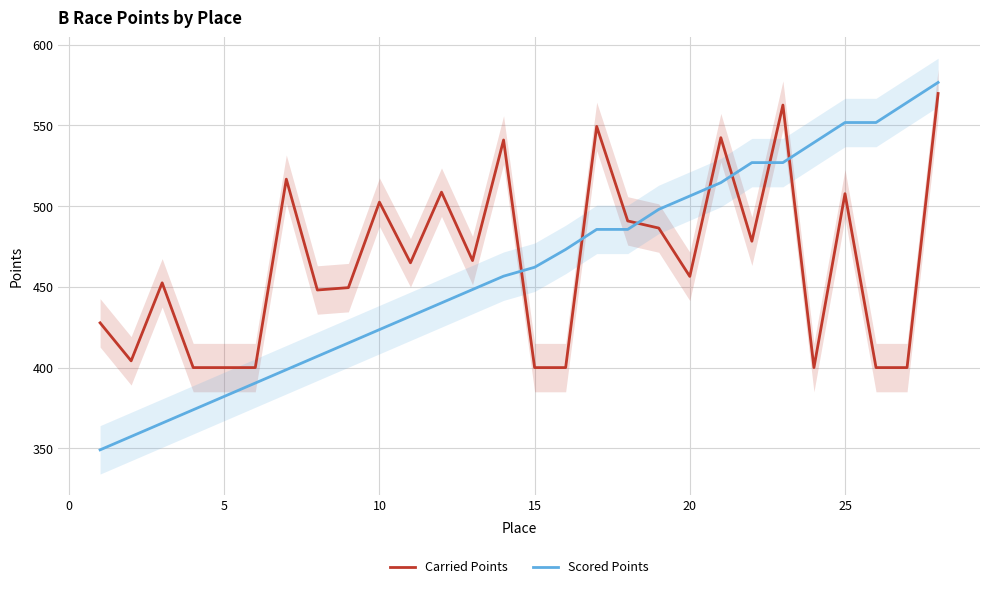

True or false: Scored Points and Carried Points cross at least once.

True